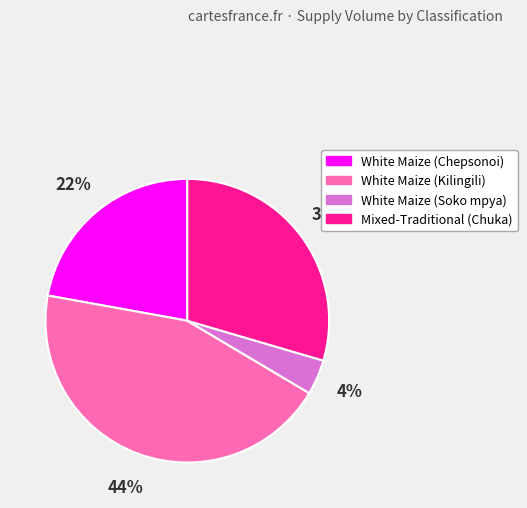

To the nearest percent, what is the difference between the largest and smallest slice percentages?

40%